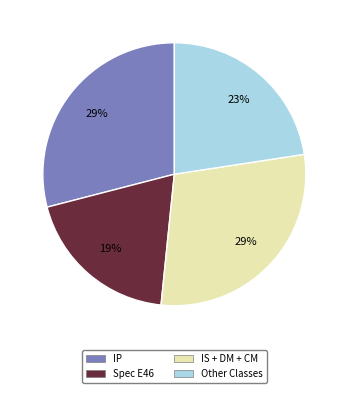

How many slices are in this pie chart?

4